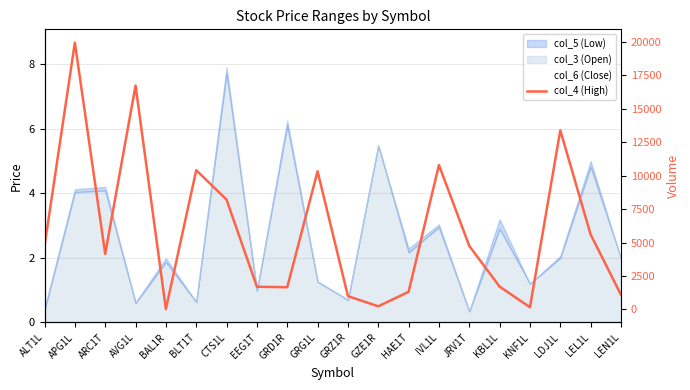

What is the smallest value displayed?

33